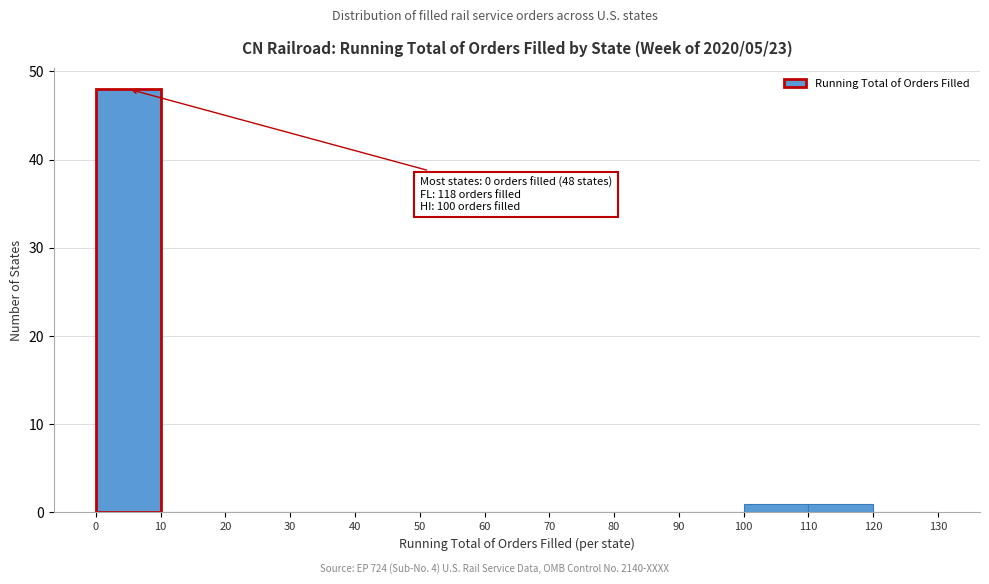

Which range on the x-axis has the tallest bar?

0 to 10